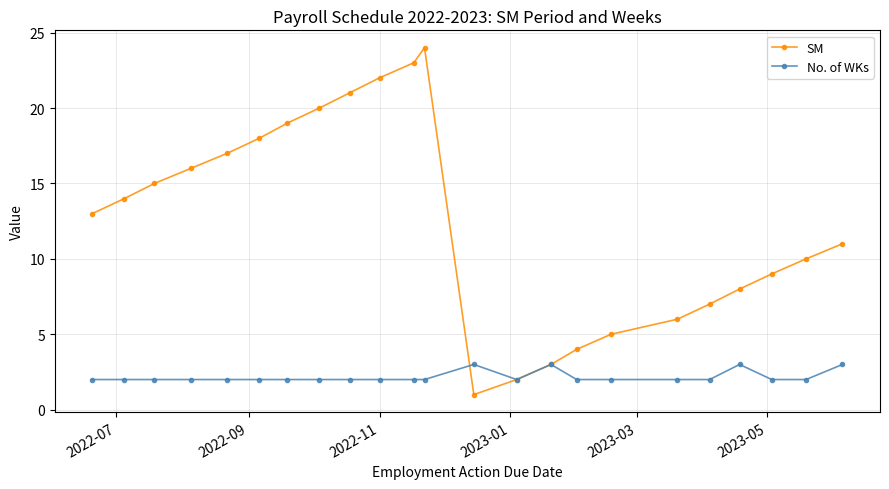

List the series in order of their peak value, lowest first.

No. of WKs, SM